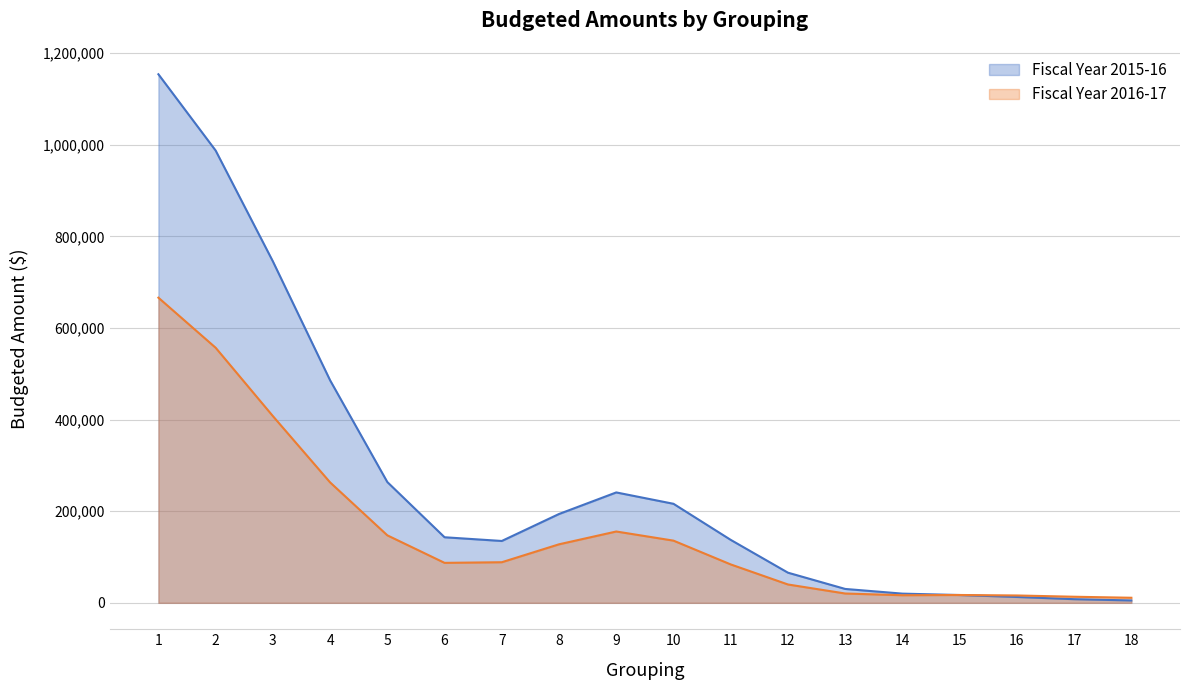

At how many categories does at least one series exceed 969233?

2